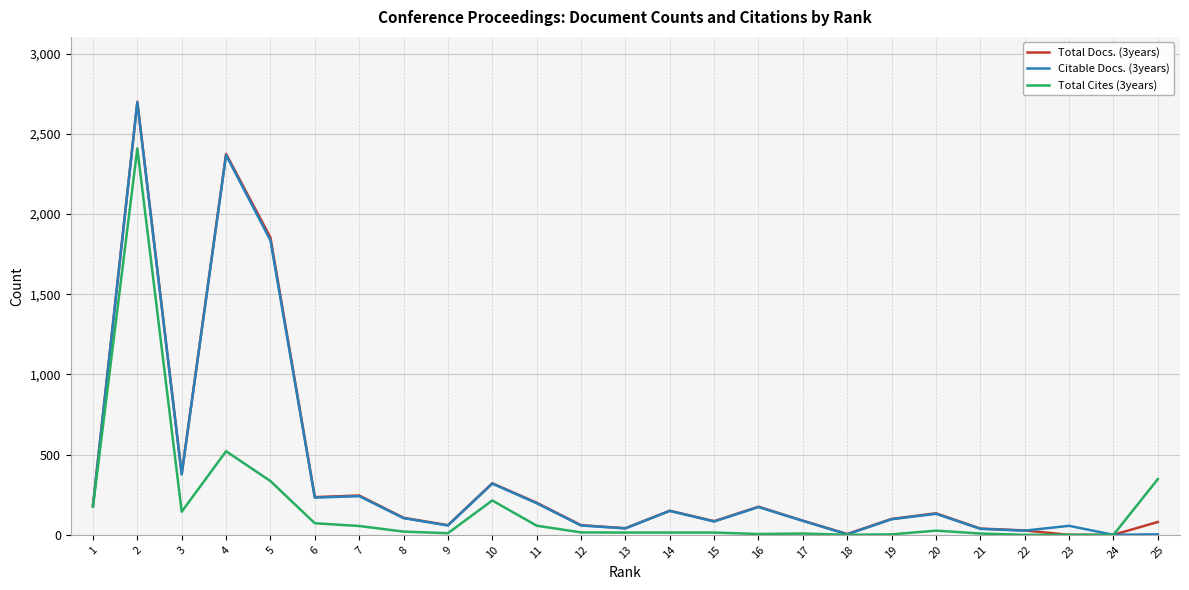

At which label is Total Docs. (3years) closest to 1349?

5